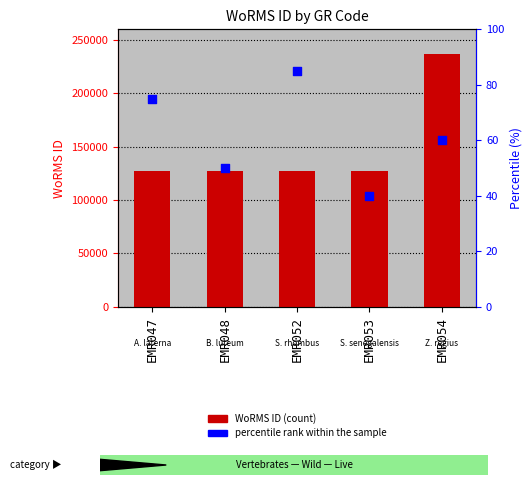

Which series has the largest total across all categories?

WoRMS ID